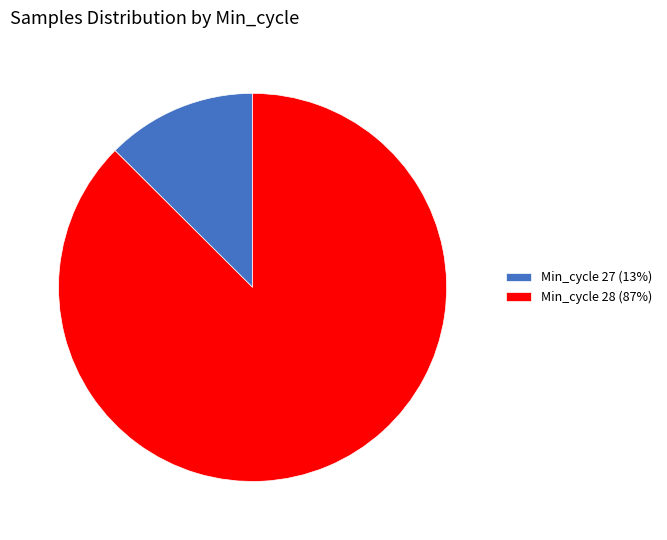

What is the ratio of the value at Min_cycle 28 (87%) to the value at Min_cycle 27 (13%)?

7.0